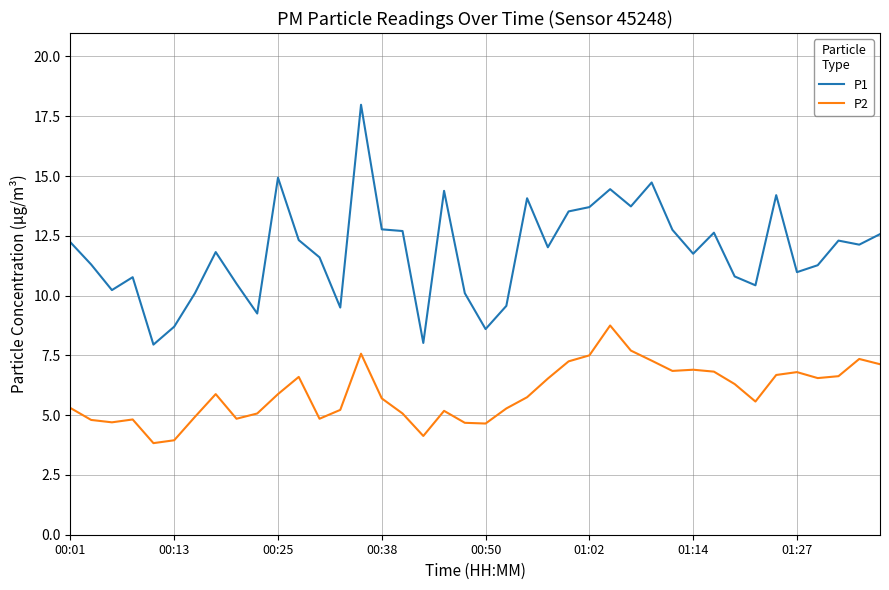

Which series has the largest range (max minus min)?

P1